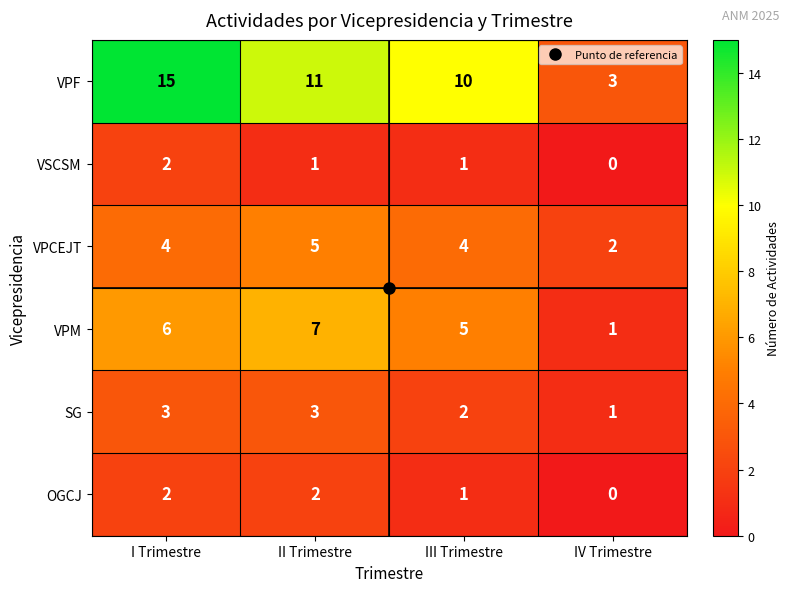

What is the sum of the VPCEJT values at II Trimestre and I Trimestre?

9